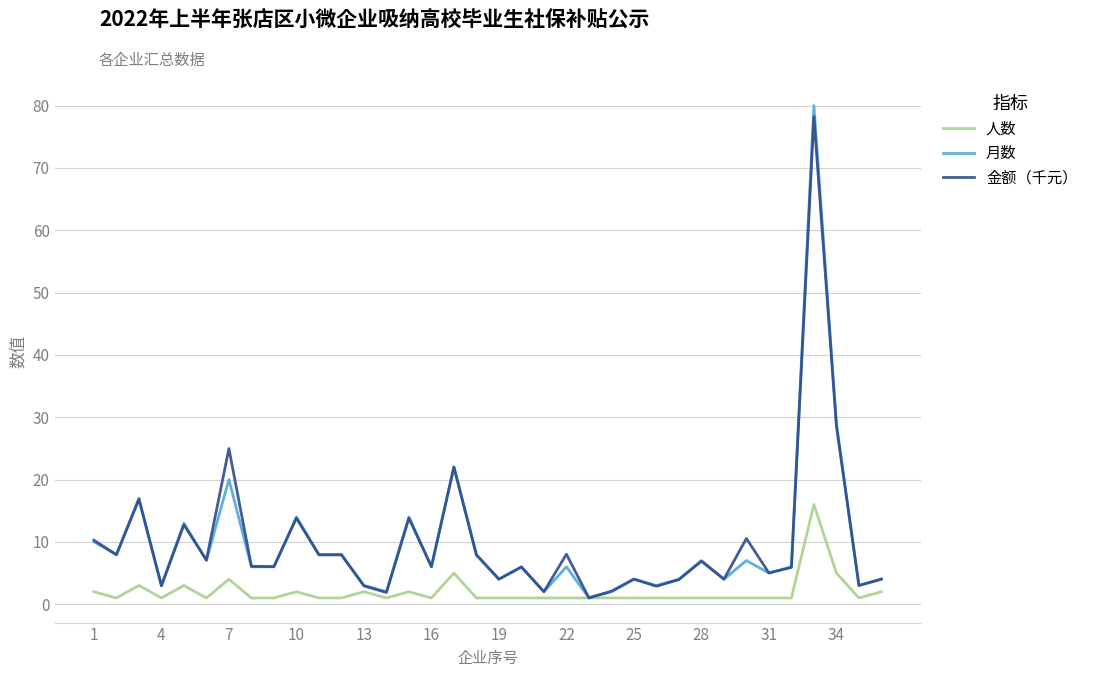

Which series has the largest range (max minus min)?

月数